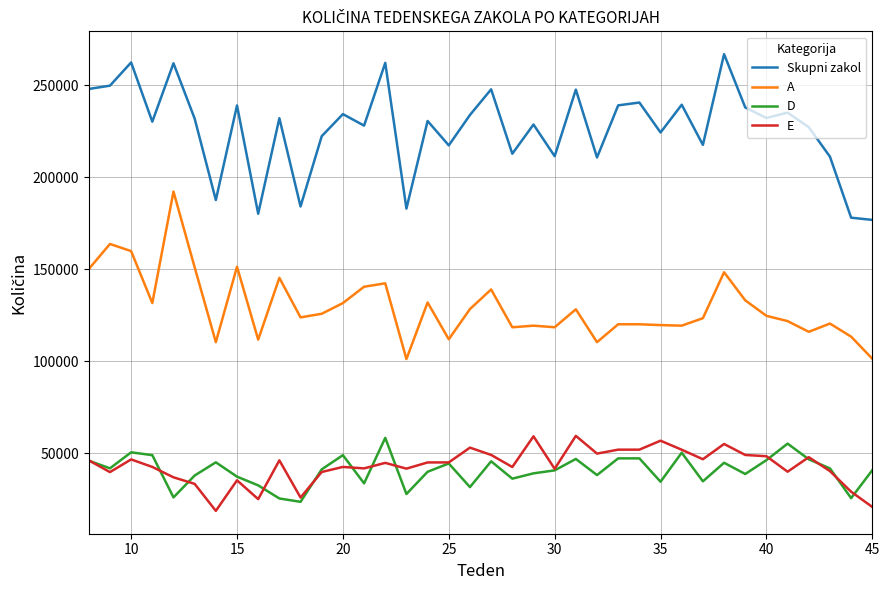

What is the minimum value for Skupni zakol?

176811